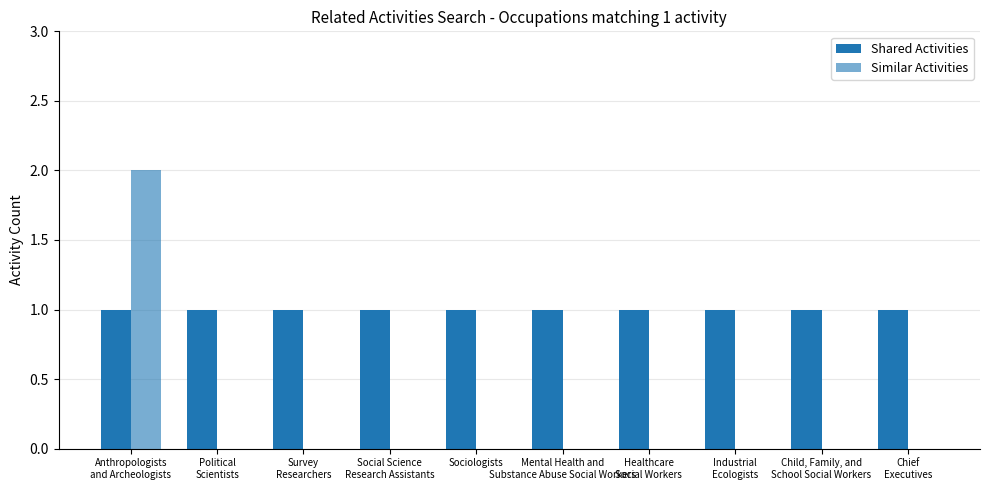

How many groups of bars are there?

10